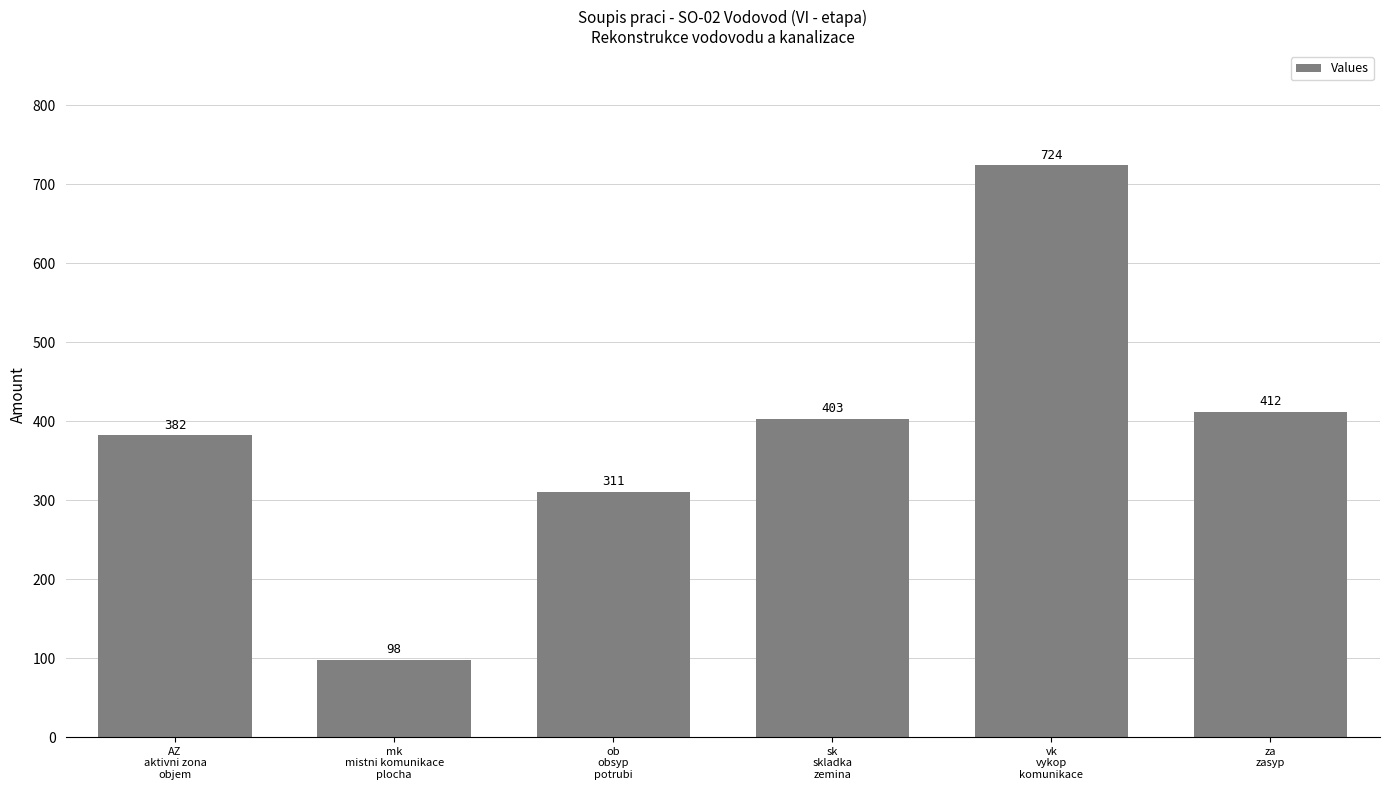

Reading left to right, list all the values displayed in this chart.

382	98	311	403	724	412